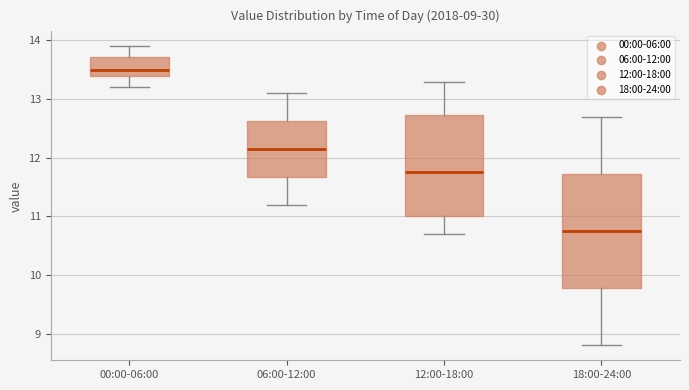

Comparing the boxes themselves (not the whiskers), which one is the tallest?

18:00-24:00